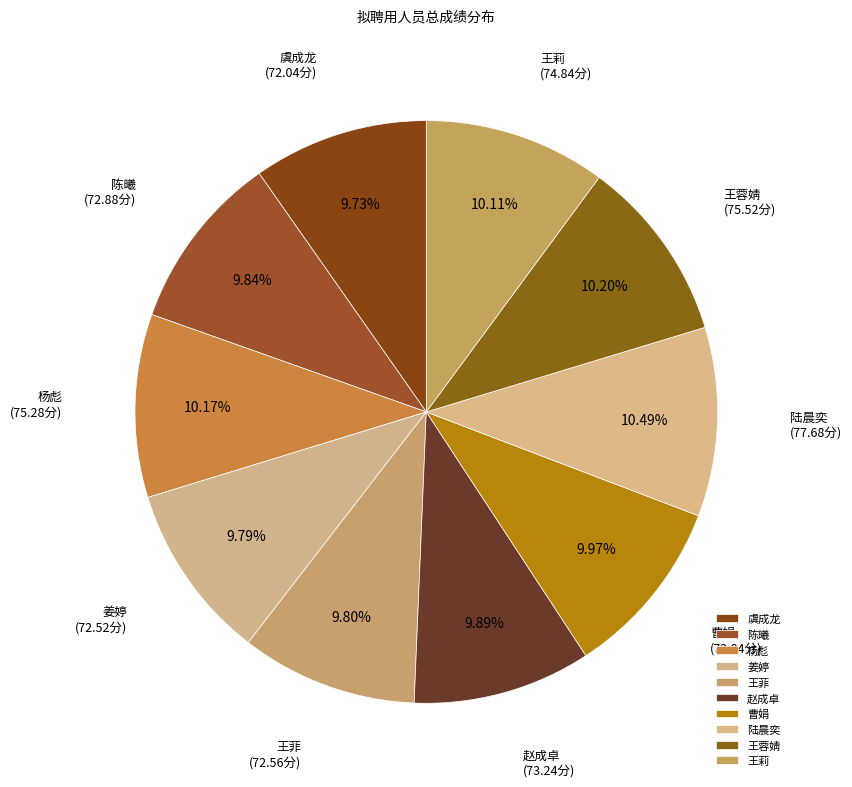

How many segments does this pie chart have?

10